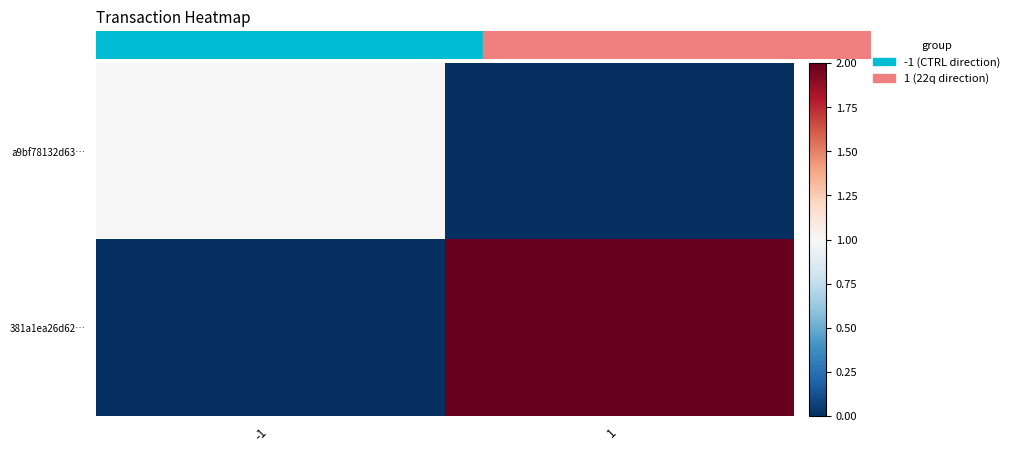

At how many categories does at least one series exceed 1?

1